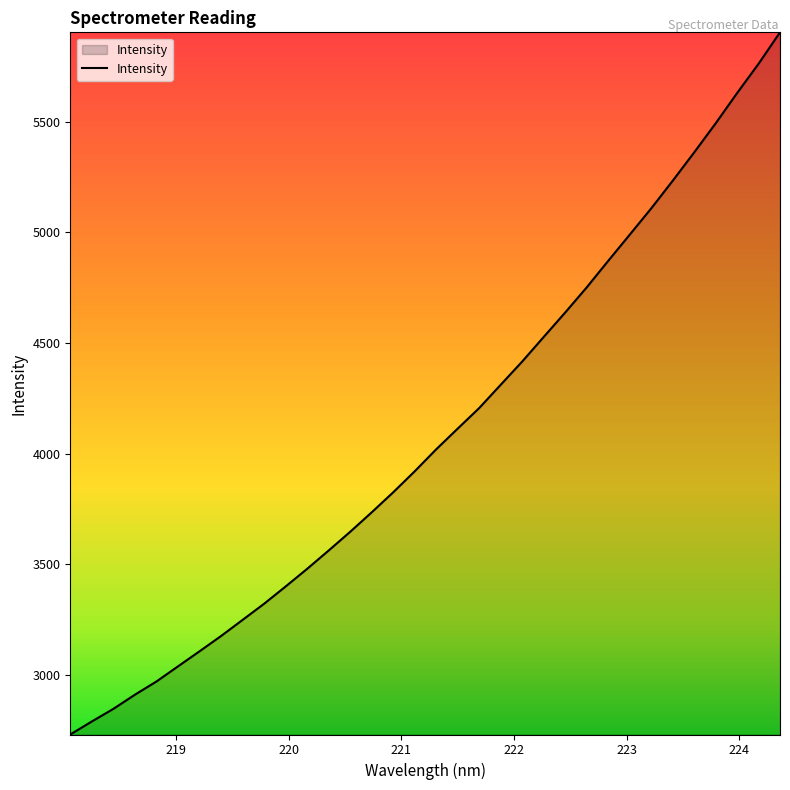

What is the maximum value shown in the chart?

5903.2